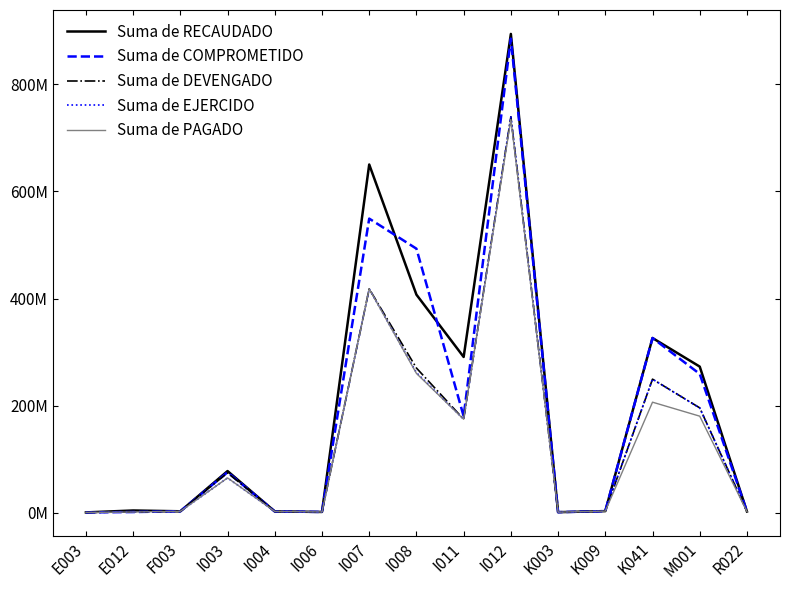

Is the value of Suma de EJERCIDO at F003 greater than the value of Suma de PAGADO at I006?

Yes